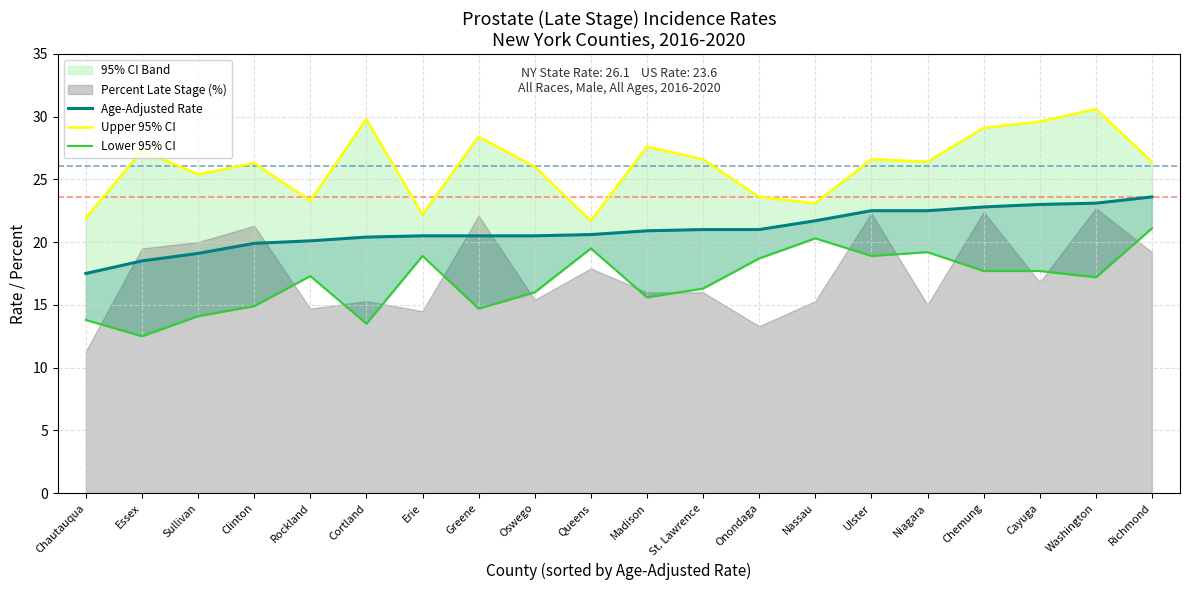

Between Clinton and Rockland, which is larger?

Rockland